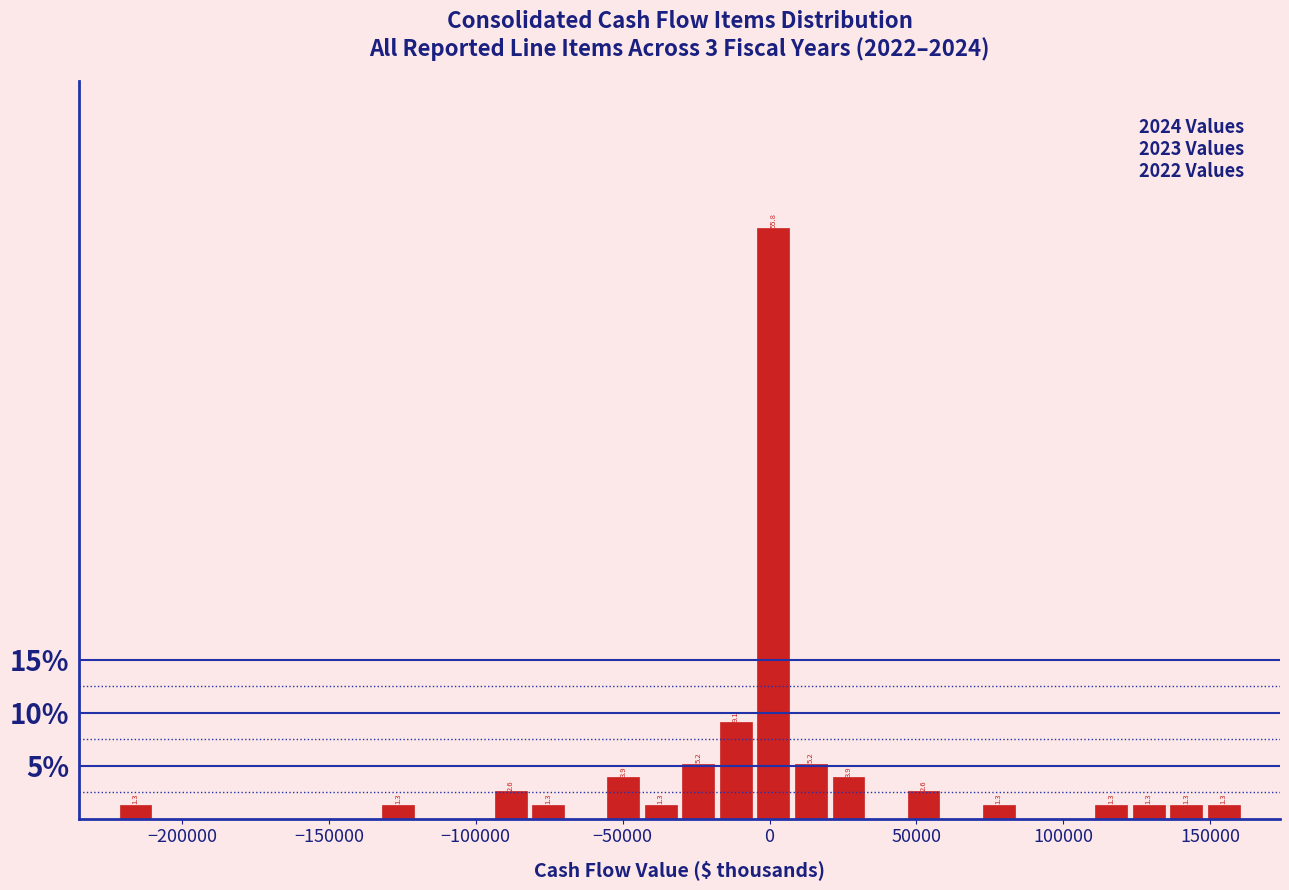

Read against the x-axis, roughly where is the centre of the tallest bar?

0